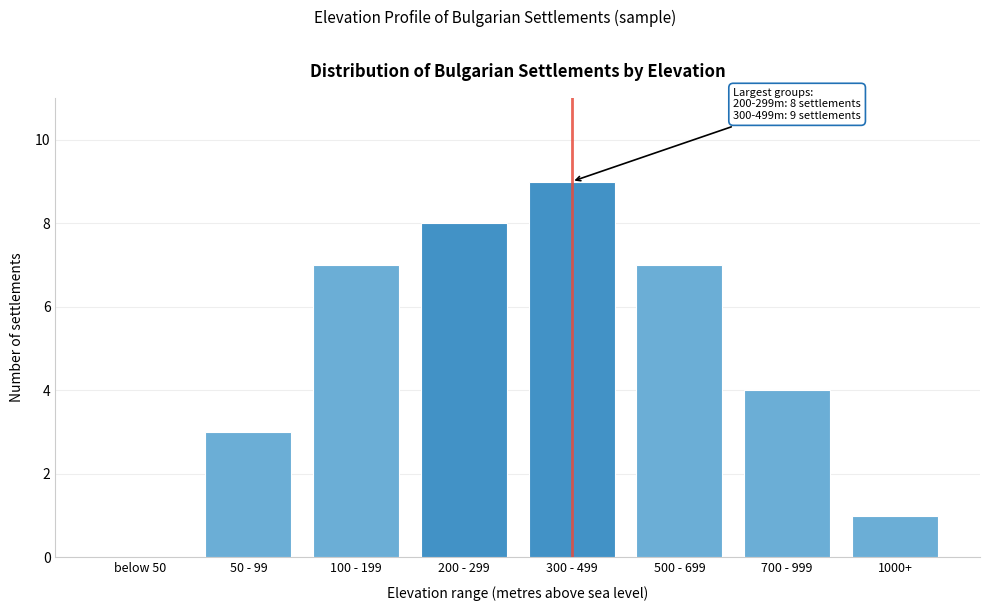

Reading left to right, extract all data points from this chart.

below 50=0	50 - 99=3	100 - 199=7	200 - 299=8	300 - 499=9	500 - 699=7	700 - 999=4	1000+=1